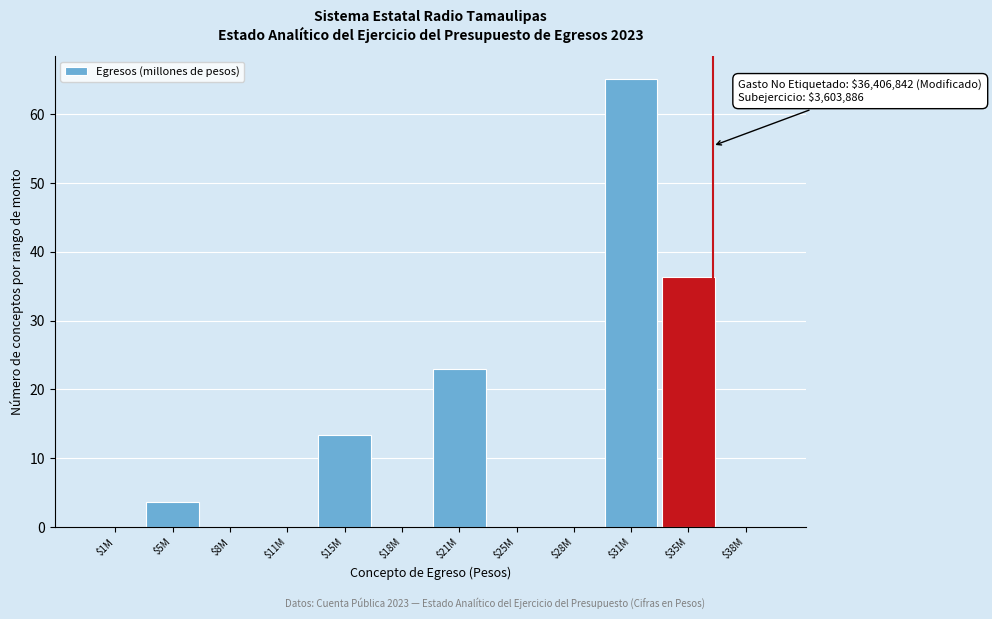

The value at $28M is -28.4. True or false?

False